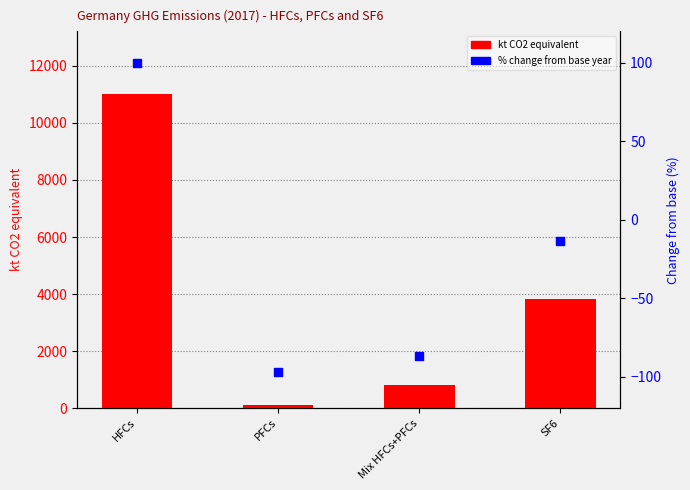

What are all the series names shown in the legend?

kt CO2 equivalent, % change